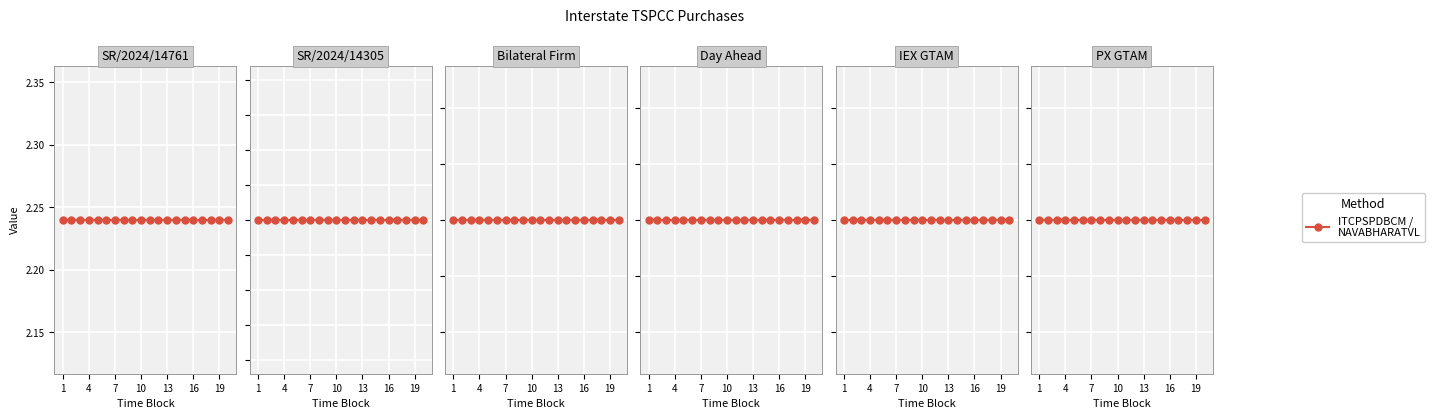

What is the maximum value shown in the chart?

2.2